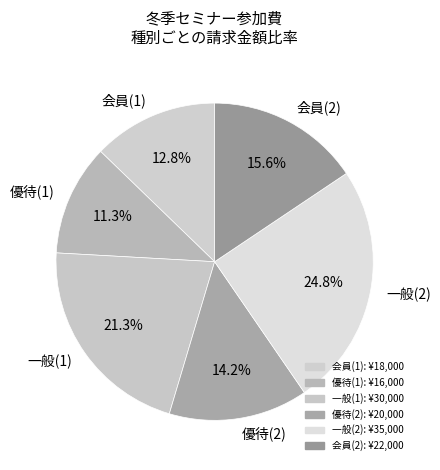

Do 優待(1) and 会員(1) together represent more than half of the pie?

No